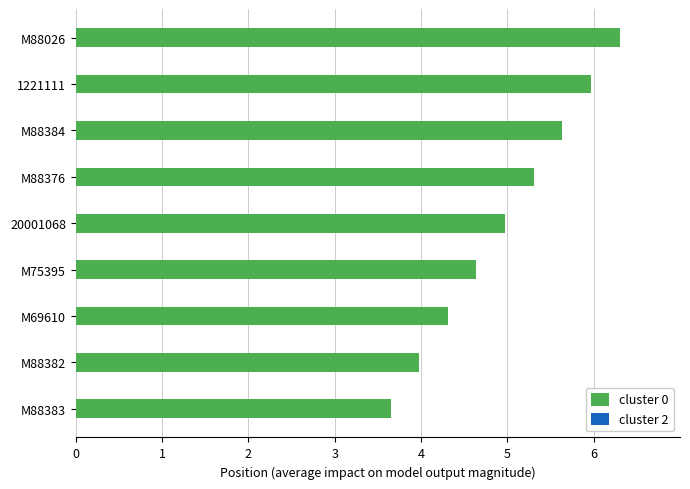

Which has a higher value, M88026 or M69610?

M88026